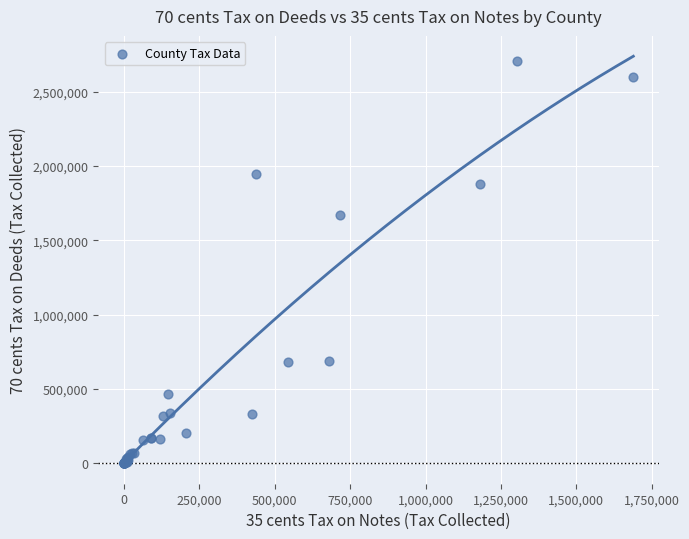

What Y value in the scatter plot is closest to 1352182?

1667183.7